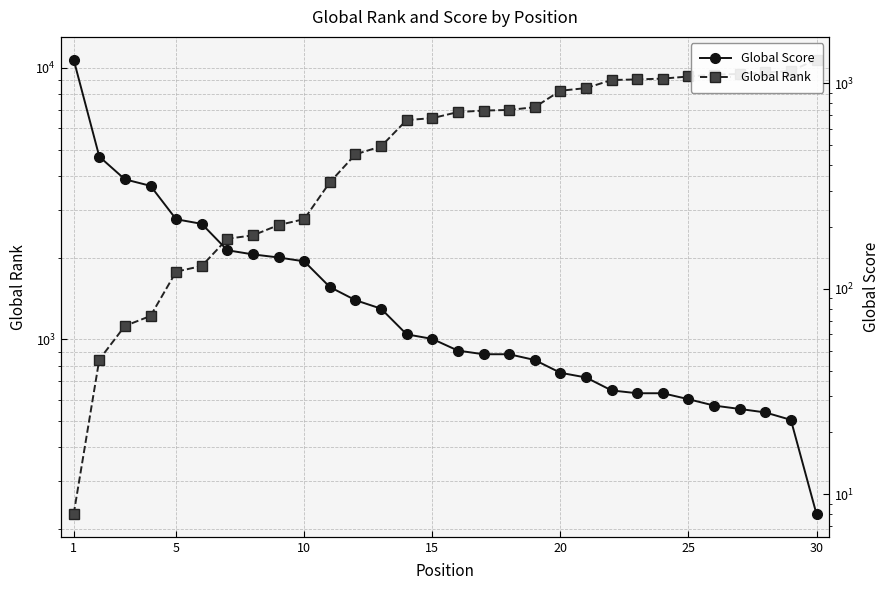

Which series has the largest total across all categories?

Global Rank